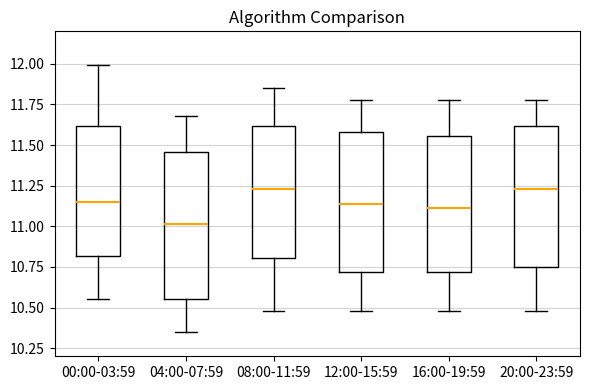

Reading left to right, read every box against the y-axis: the position of its median line, the range the box covers, and the ends of its whiskers. The values are not printed on the chart, so give them approximately, as read against the axis.

00:00-03:59: median 11.15, box 10.80 to 11.60, whiskers 10.55 to 12.00
04:00-07:59: median 11.00, box 10.55 to 11.45, whiskers 10.35 to 11.70
08:00-11:59: median 11.25, box 10.80 to 11.60, whiskers 10.50 to 11.85
12:00-15:59: median 11.15, box 10.70 to 11.60, whiskers 10.50 to 11.80
16:00-19:59: median 11.10, box 10.70 to 11.55, whiskers 10.50 to 11.80
20:00-23:59: median 11.25, box 10.75 to 11.60, whiskers 10.50 to 11.80